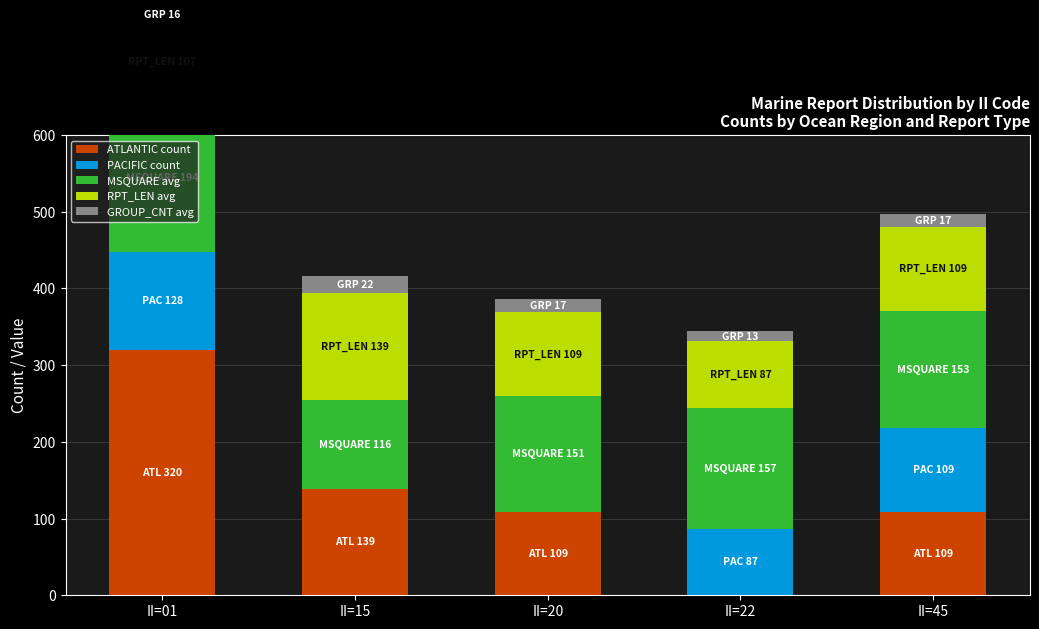

Is it true that MSQUARE avg equals 98 at II=22?

False